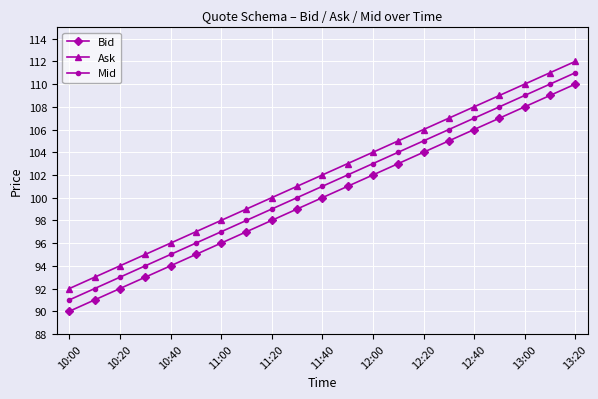

True or false: Bid and Mid cross at least once.

False